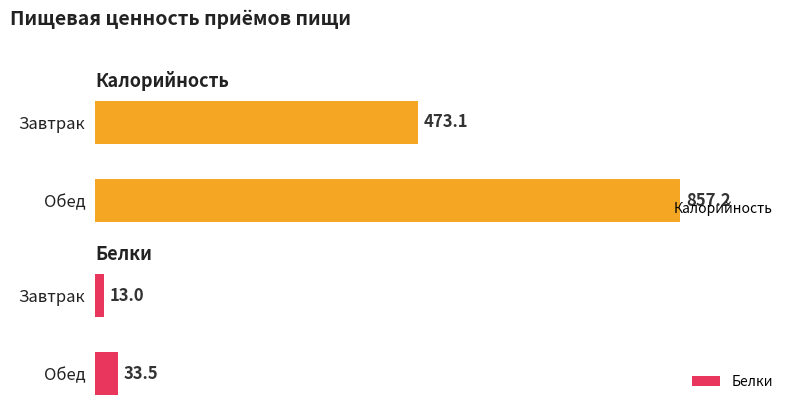

Which has a higher value, Обед or Завтрак?

Обед